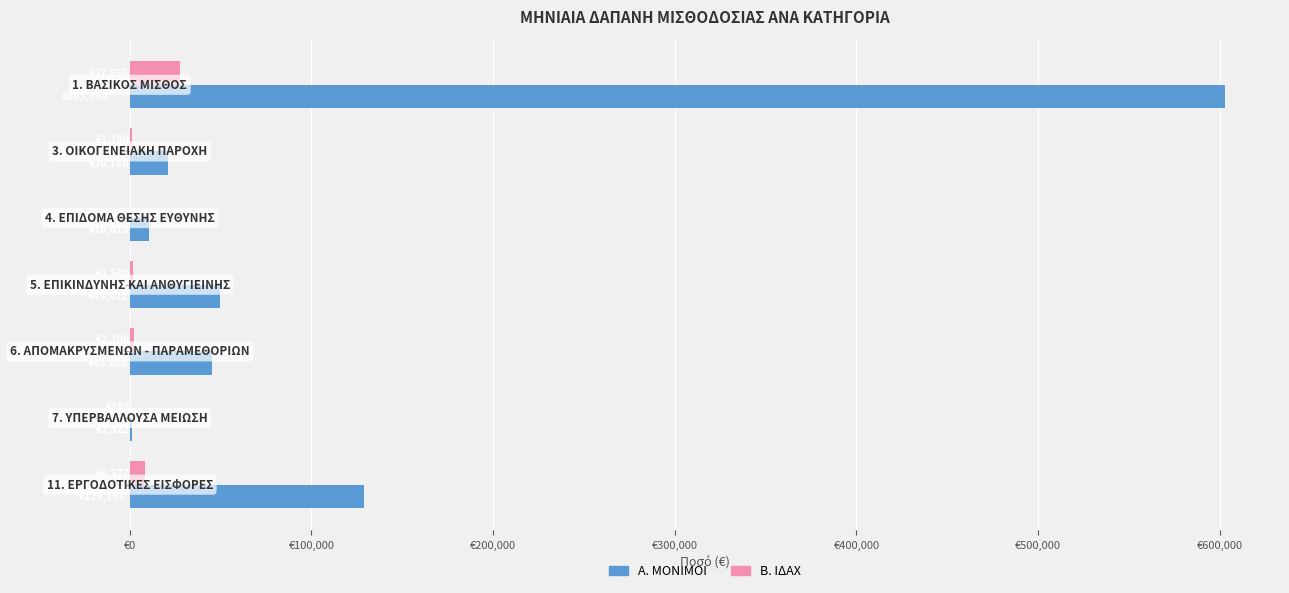

What are all the series names shown in the legend?

Α. ΜΟΝΙΜΟΙ, Β. ΙΔΑΧ